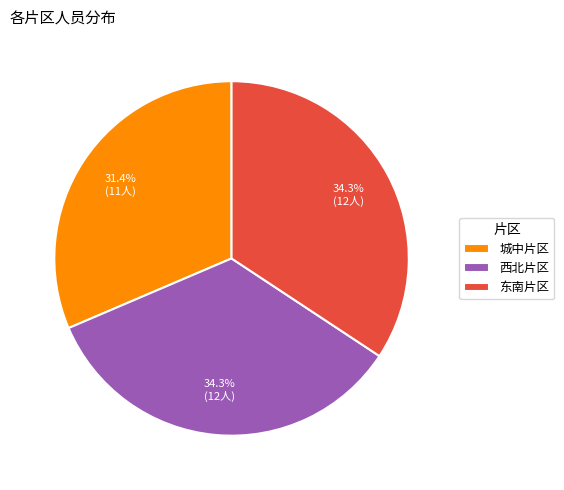

What is the smallest slice in the pie chart?

城中片区